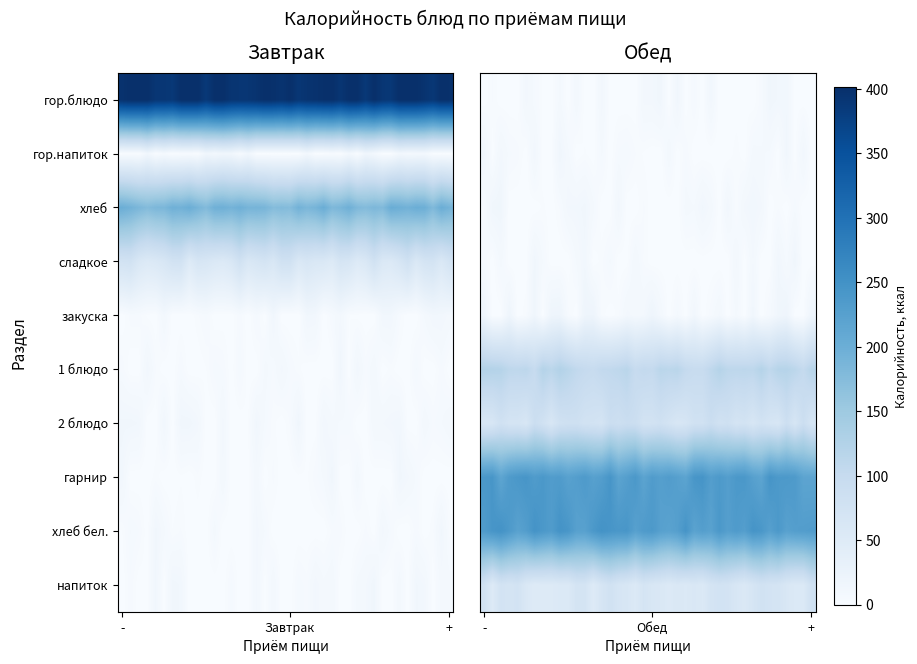

At which category is the sum across all series the highest?

9